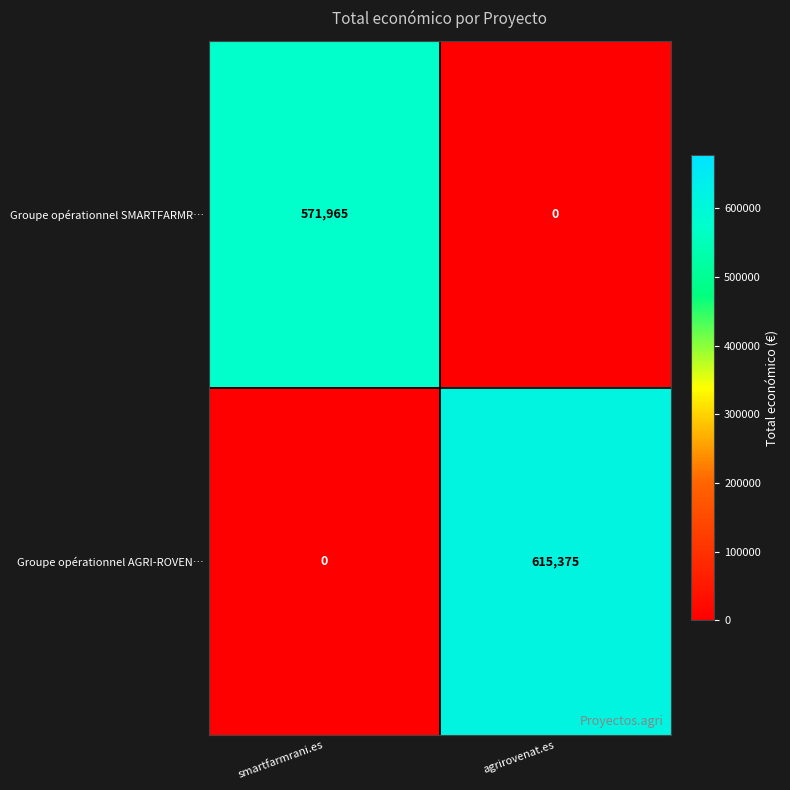

List the series in order of their overall mean, highest first.

Groupe opérationnel AGRI-ROVEN…, Groupe opérationnel SMARTFARMR…